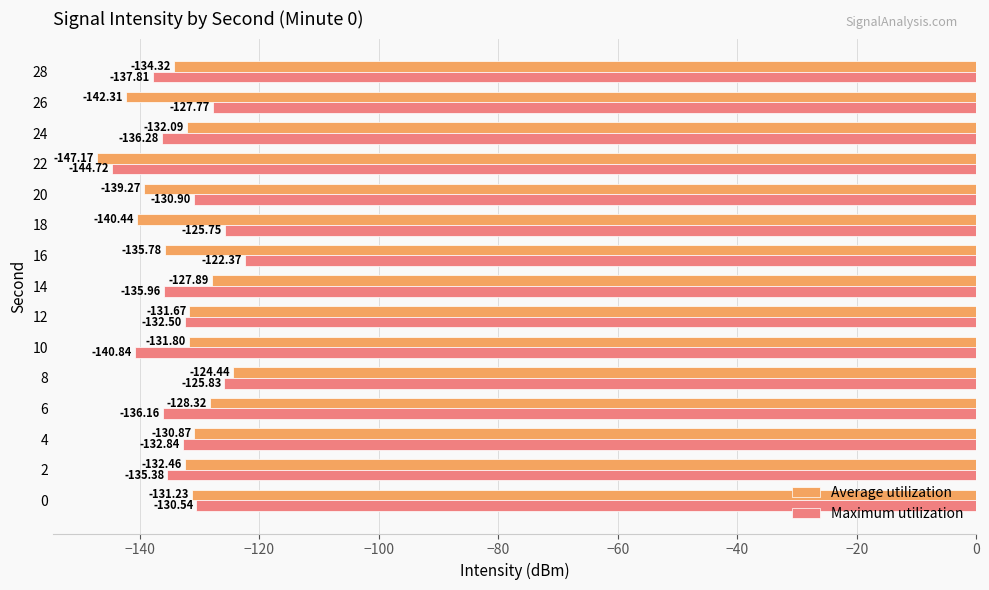

What is the difference between the highest and lowest values at 10?

9.0